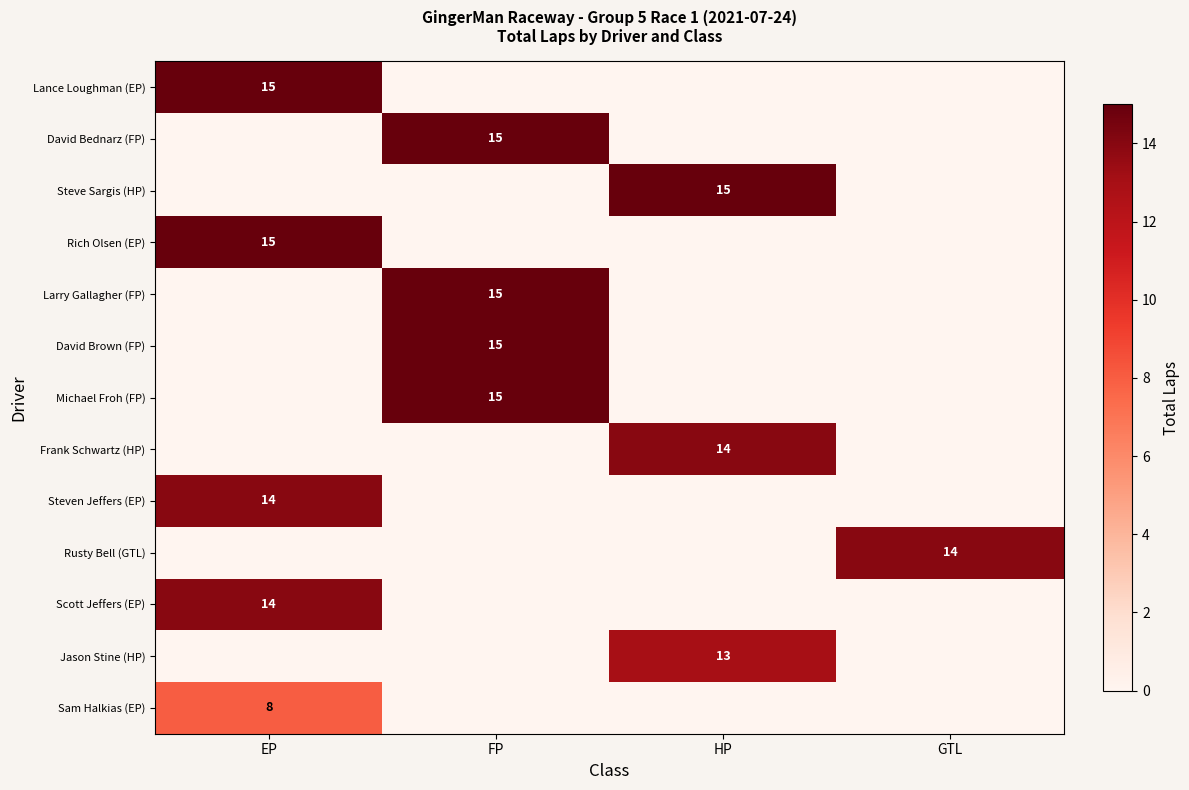

Is it true that Steve Sargis (HP) equals 15 at HP?

True